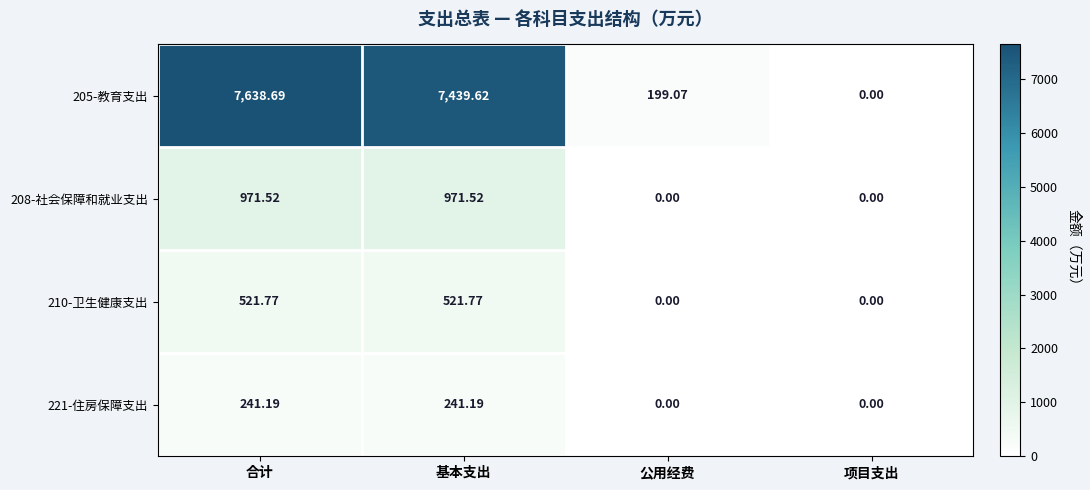

List the labels in order of 205-教育支出 value, largest first.

合计, 基本支出, 公用经费, 项目支出